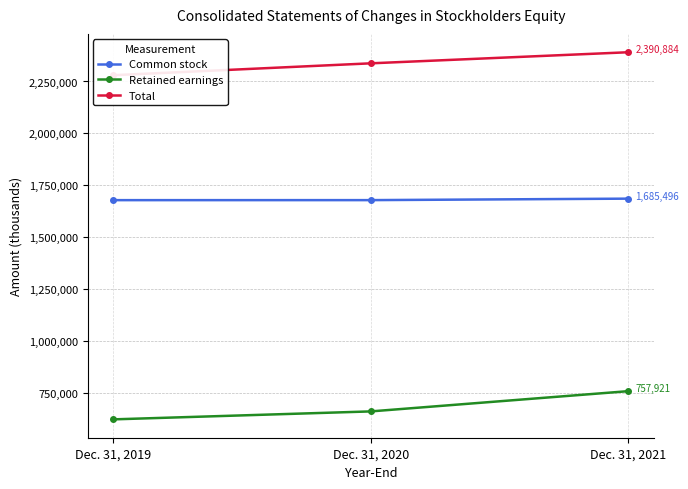

What is the difference between the second highest and minimum values in the Retained earnings series?

38356